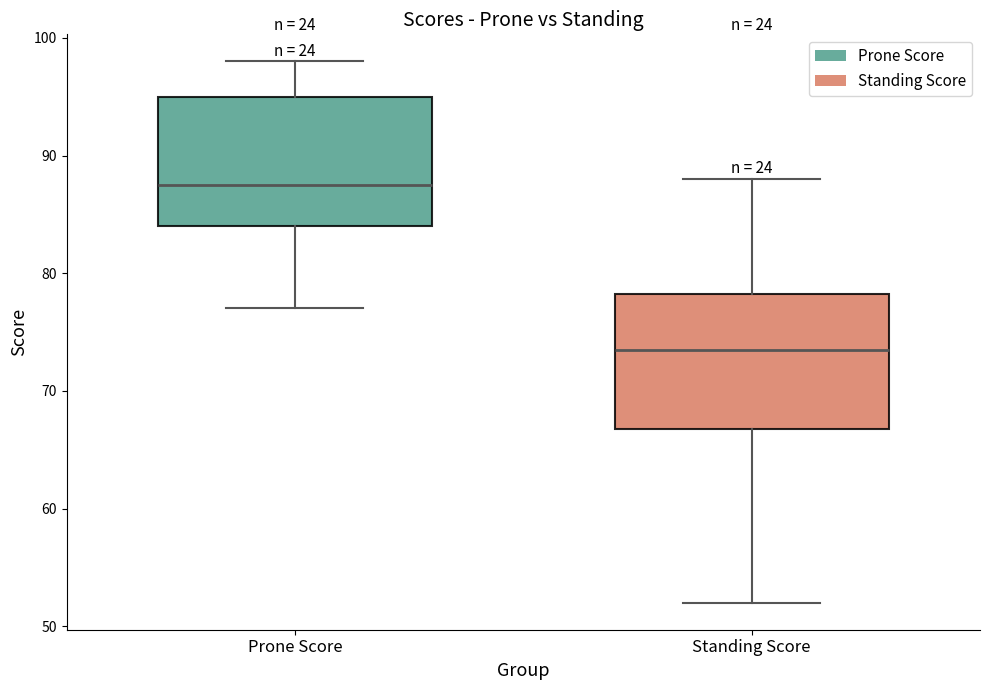

Reading left to right, transcribe this box plot: for each box, give where its median line is, the range the box spans, and where its two whiskers end, as read against the y-axis. The values are not printed on the chart, so give them approximately, as read against the axis.

Prone Score: median 88, box 84 to 95, whiskers 77 to 98
Standing Score: median 74, box 67 to 78, whiskers 52 to 88